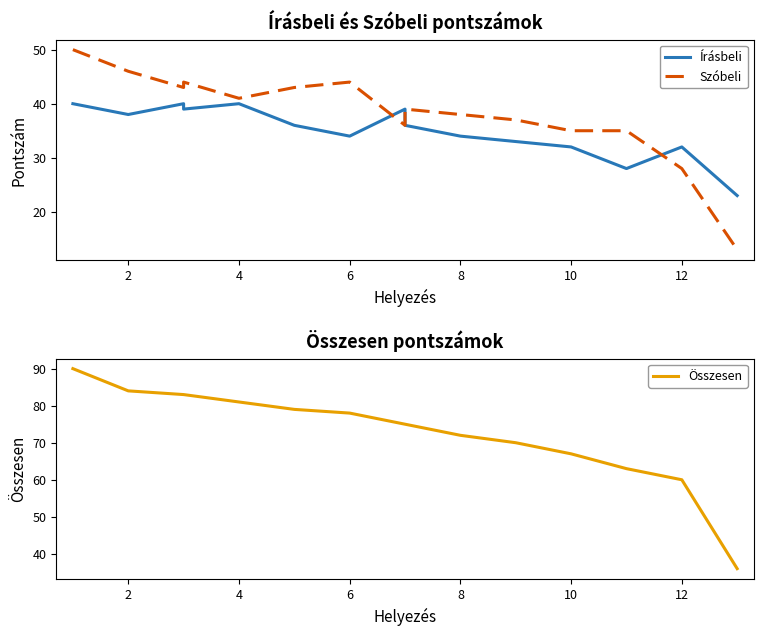

Is it true that Összesen equals 22 at 10?

False